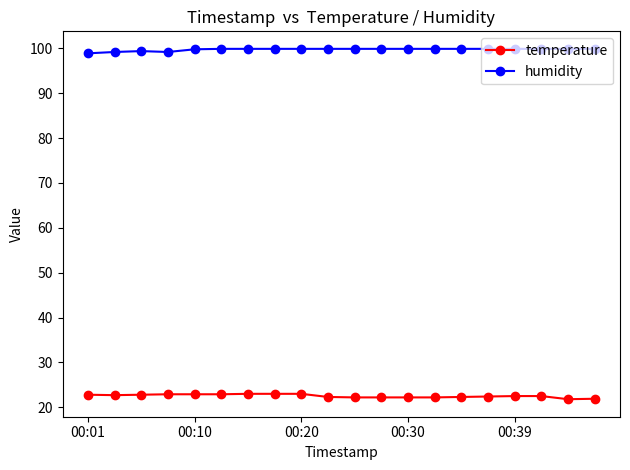

What is the value of the temperature point at the 11th from the left?

22.2